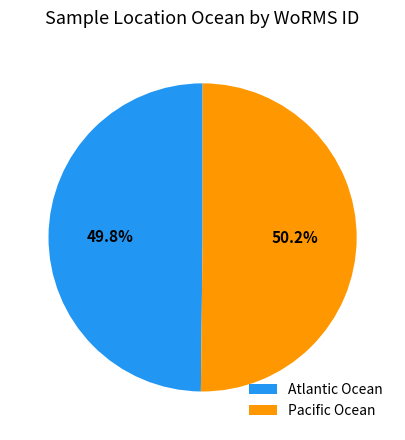

What percentage do Pacific Ocean and Atlantic Ocean together represent?

100.0%